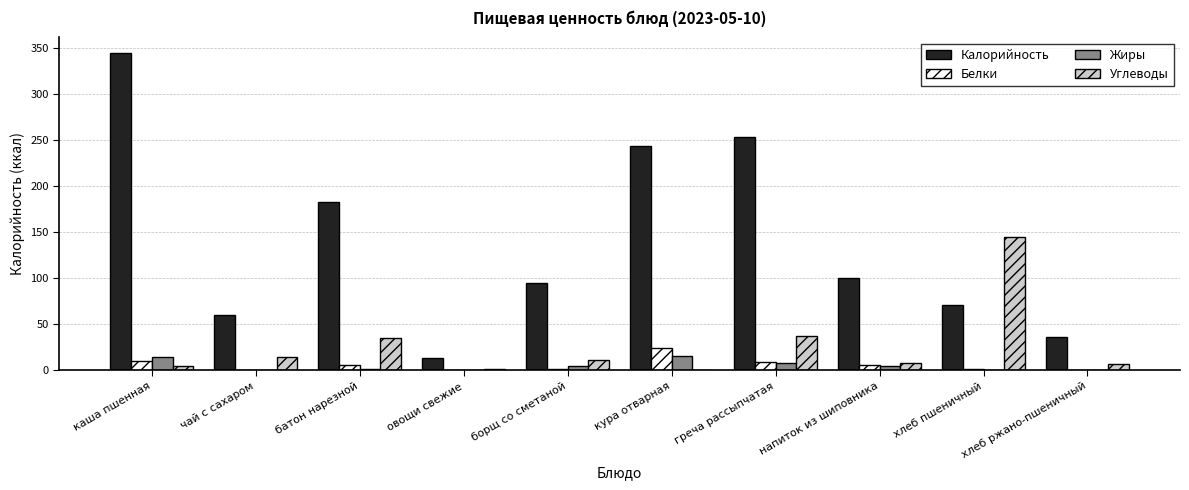

At which category is the sum across all series the highest?

каша пшенная